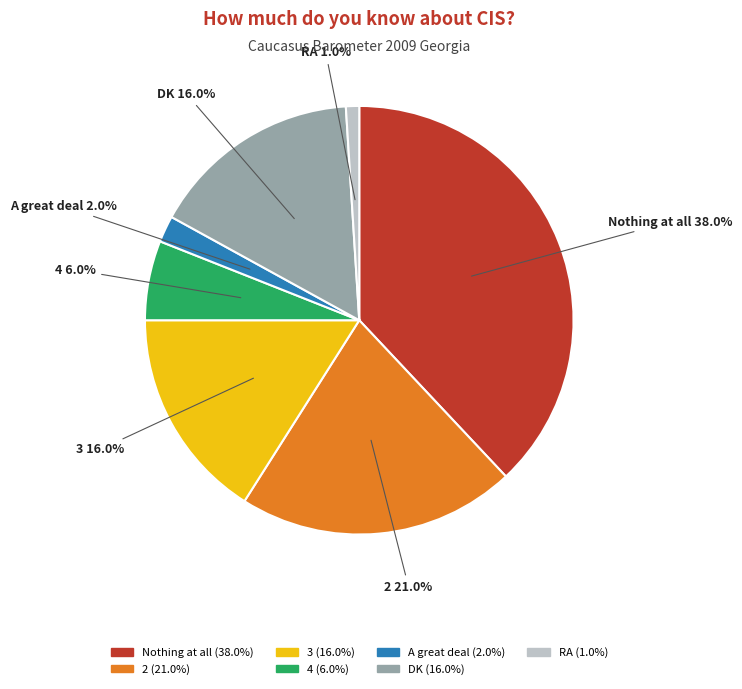

How much of the chart is everything except 4?

94.0%